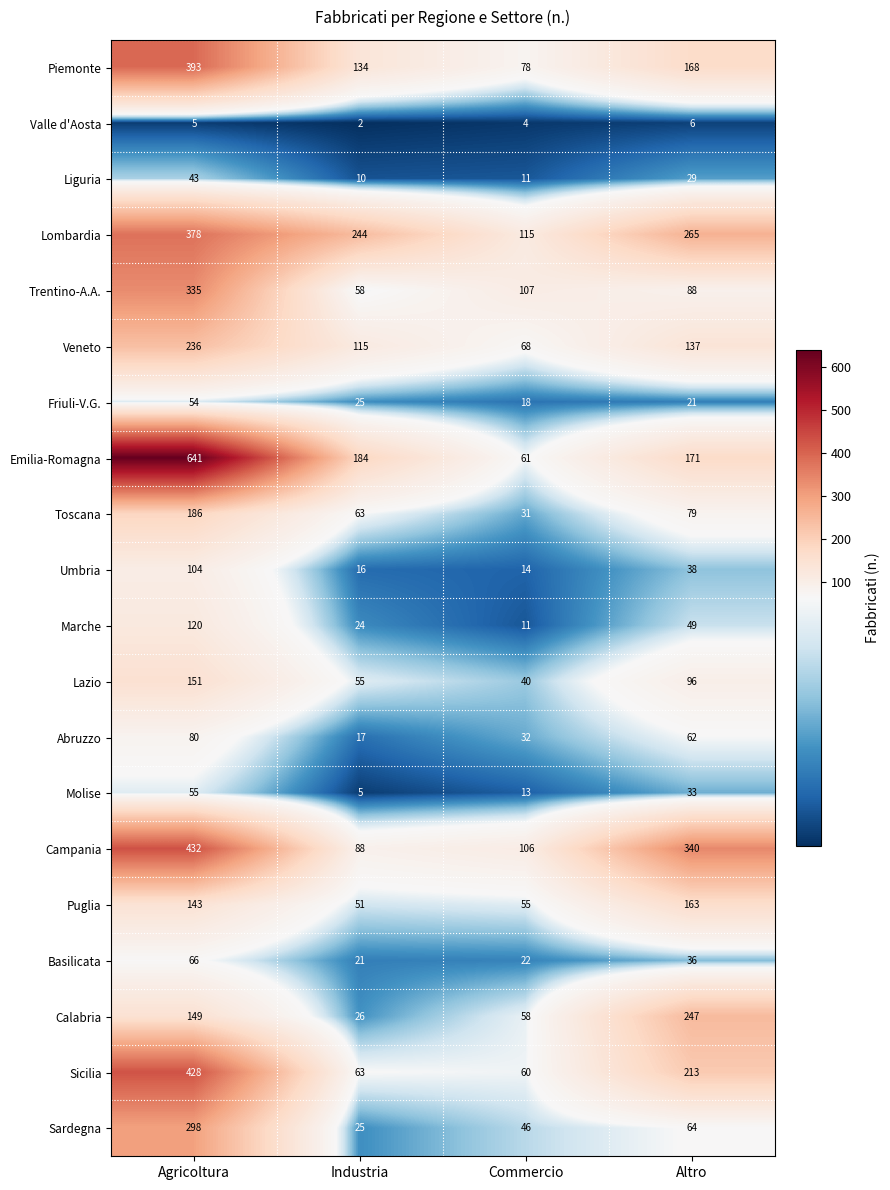

At which category is the sum across all series the highest?

Agricoltura